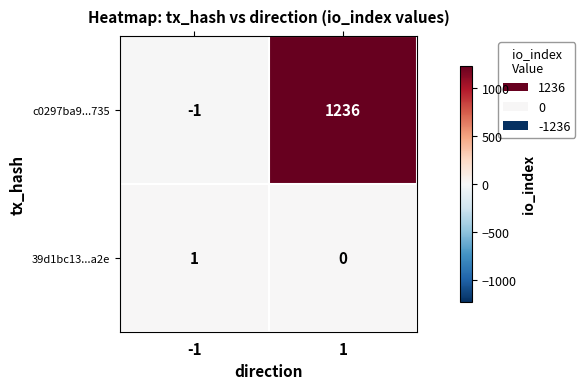

The value of c0297ba9...735 at -1 is -1. True or false?

True